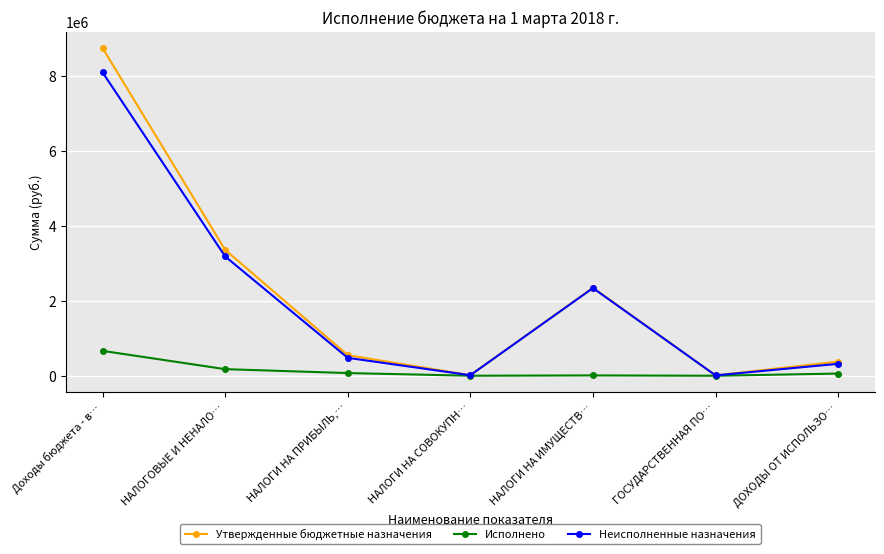

List the series in order of their peak value, highest first.

Утвержденные бюджетные назначения, Неисполненные назначения, Исполнено